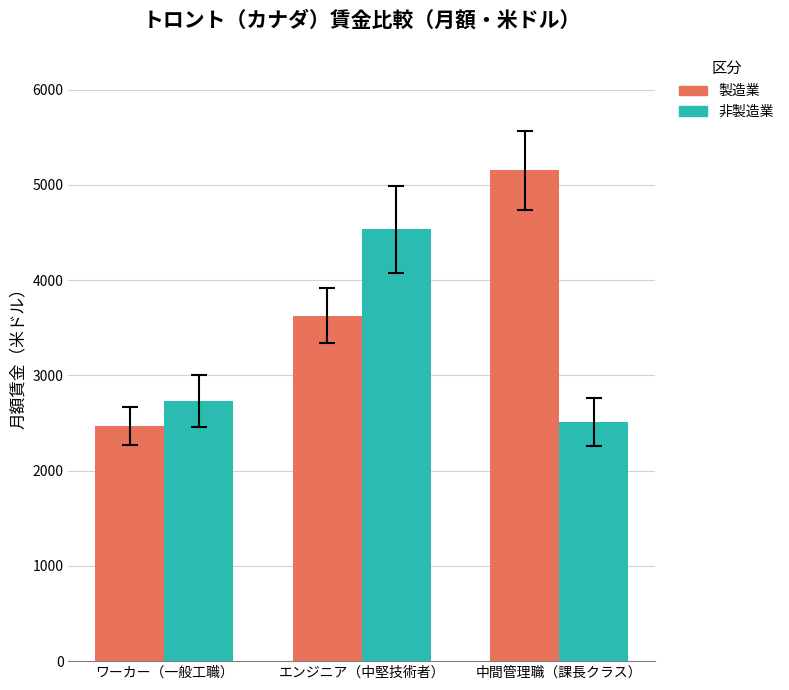

Rank the series by their average value, from highest to lowest.

製造業, 非製造業